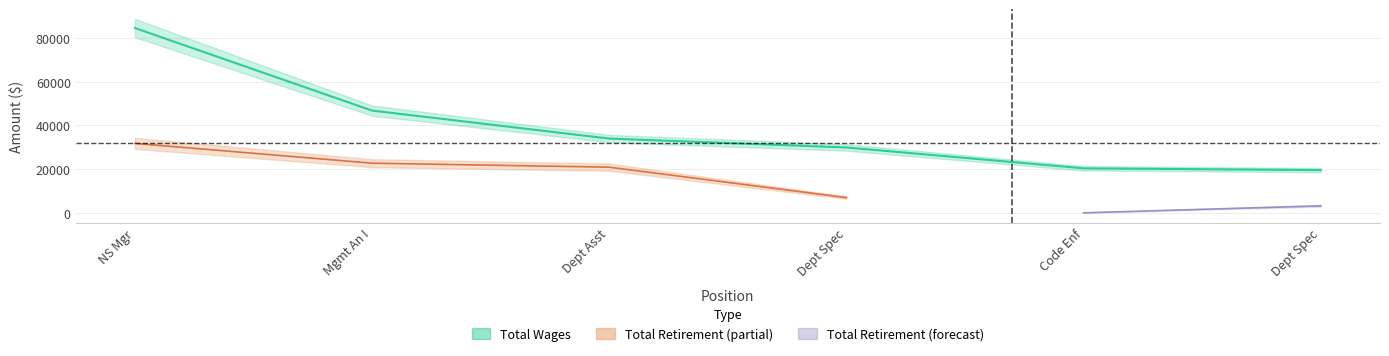

Which has a higher value, Dept Asst or Dept Spec?

Dept Asst